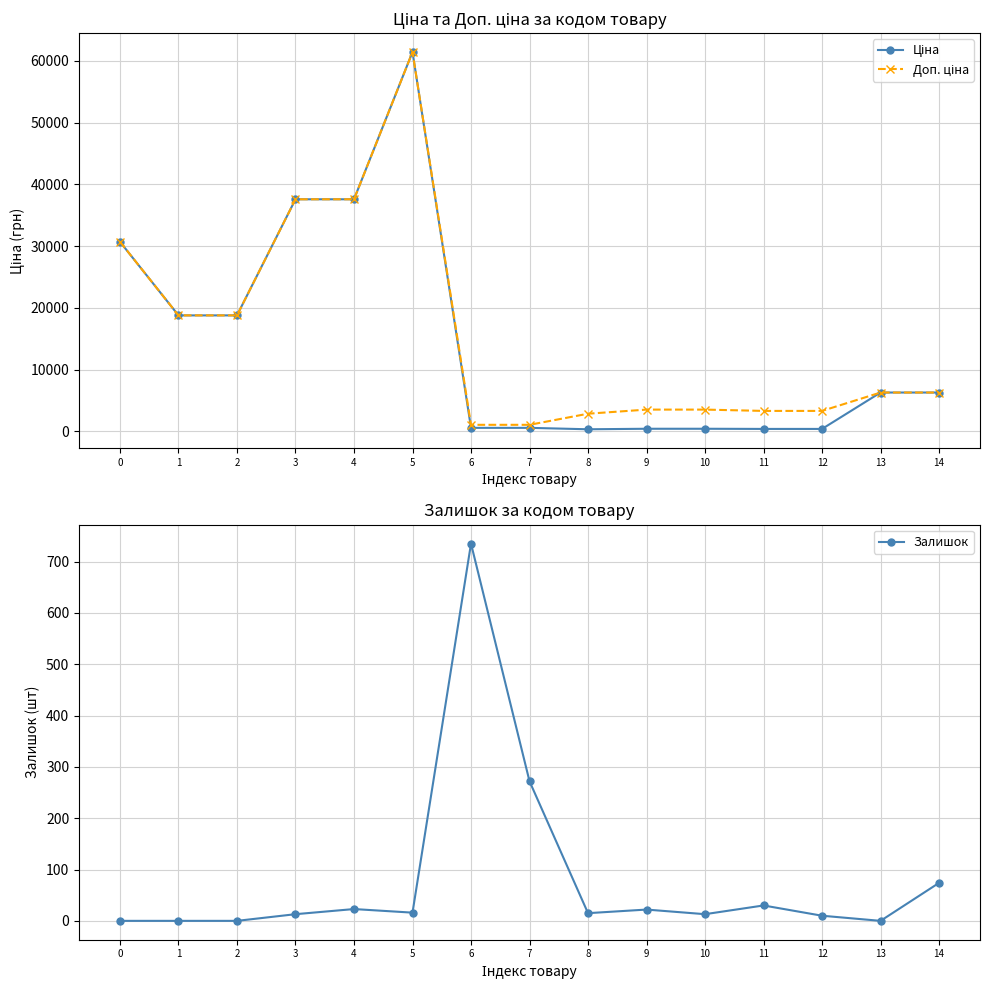

True or false: Залишок and Ціна cross at least once.

True